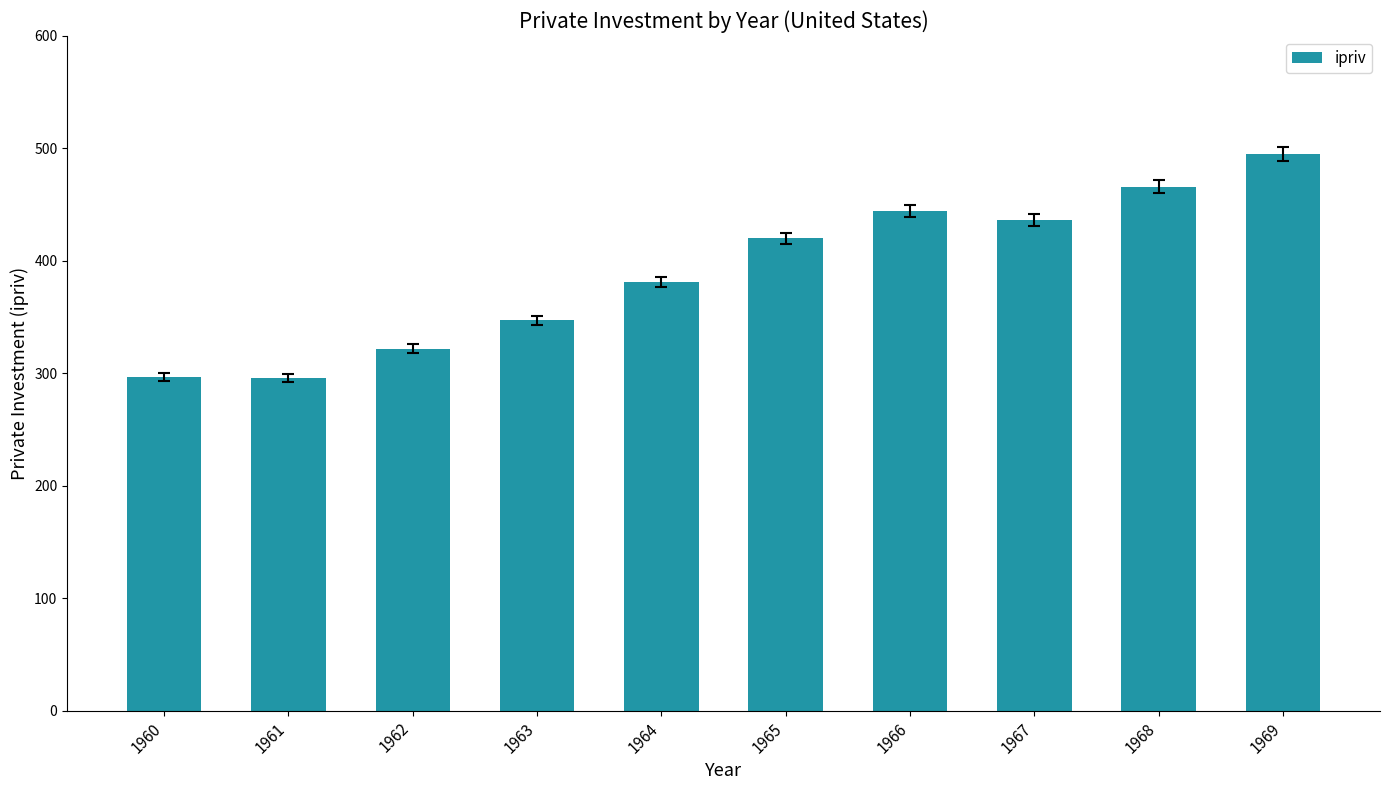

What is the greatest value displayed?

495